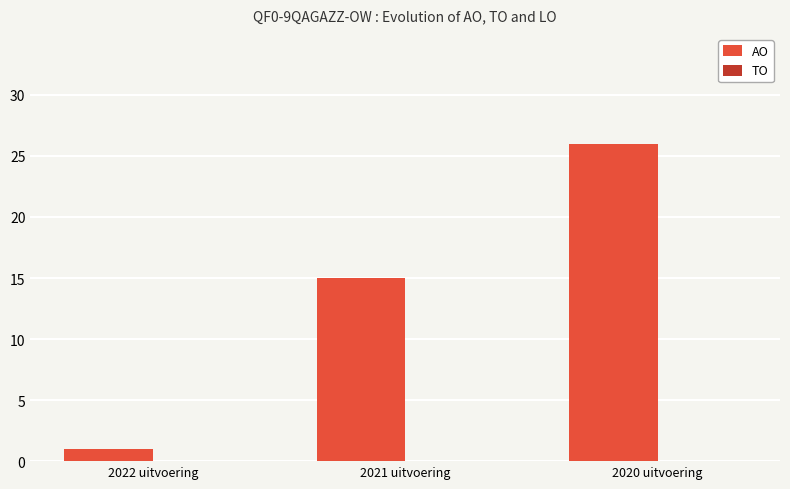

Rank the categories by value from highest to lowest.

2020 uitvoering, 2021 uitvoering, 2022 uitvoering